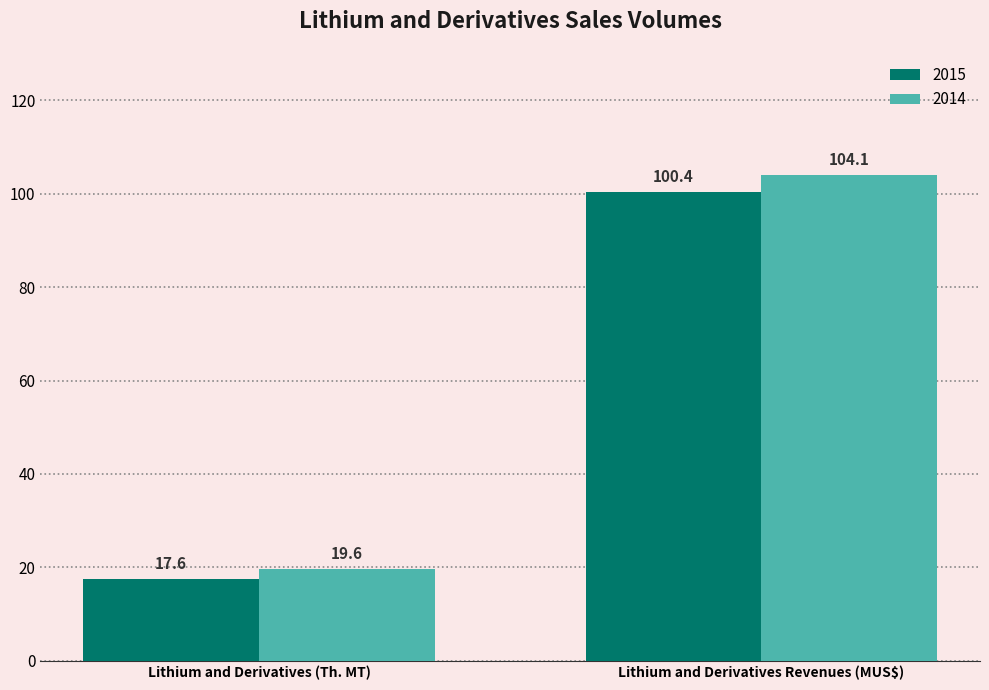

What is the value of the 2014 bar at the 2nd from the left?

104.1